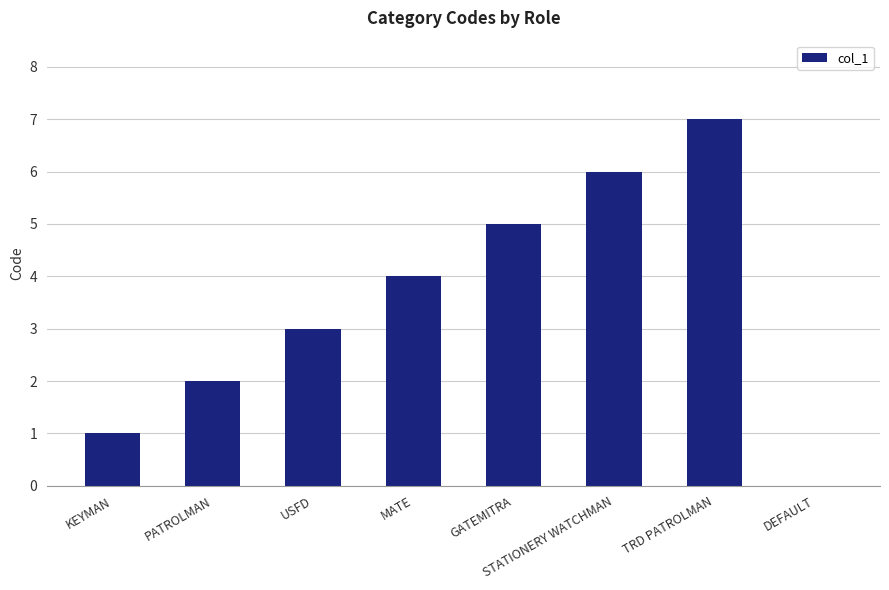

What is the change in value from KEYMAN to PATROLMAN?

+1